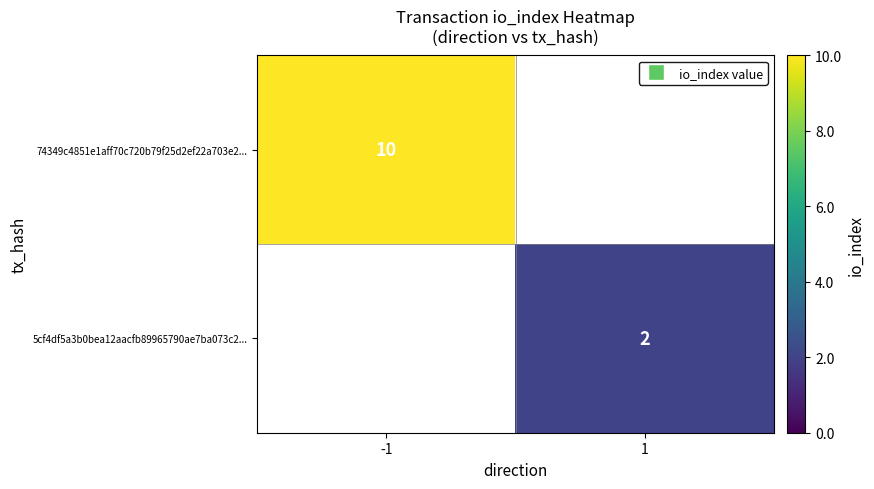

Is the value of 5cf4df5a3b0bea12aacfb89965790ae7ba073c2... at 1 greater than the value of 74349c4851e1aff70c720b79f25d2ef22a703e2... at -1?

No